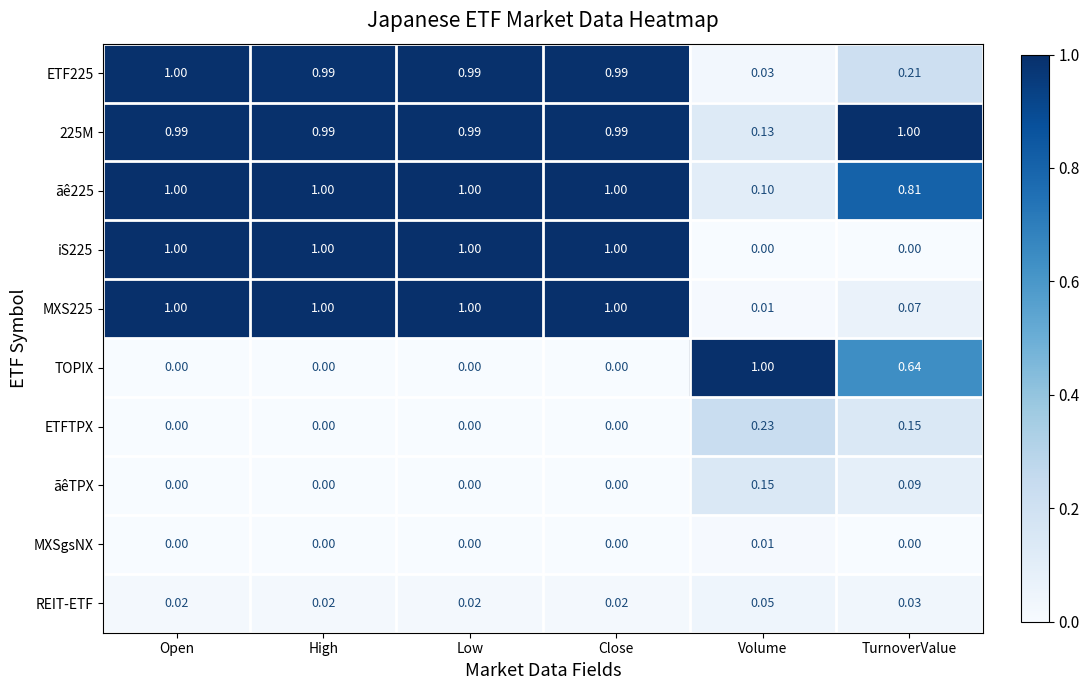

Where is MXS225 nearest to the value 0?

Volume